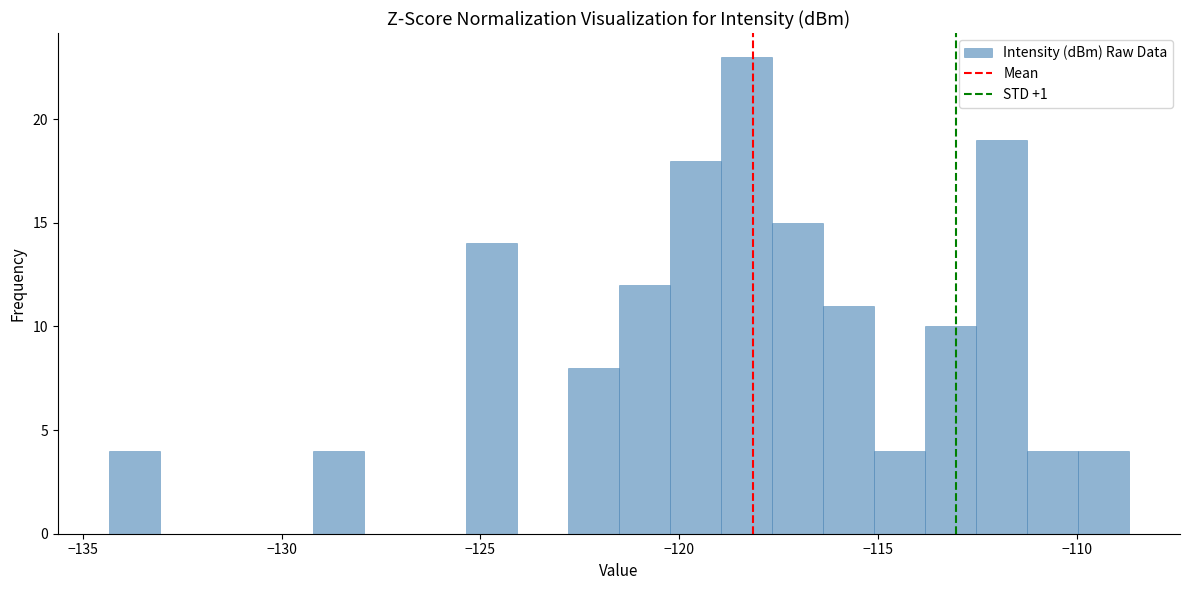

Around what value on the x-axis is the tallest bar? Give the approximate position of its centre, as read against the axis.

-118.5